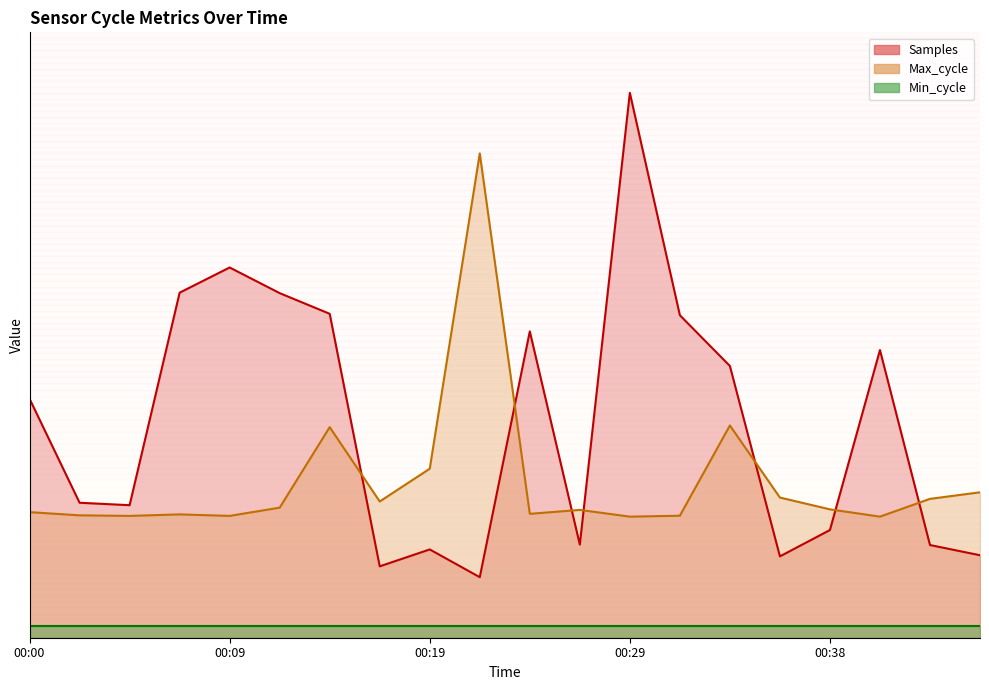

What is the sum of the Samples values at 00:46 and 00:19?

28.2